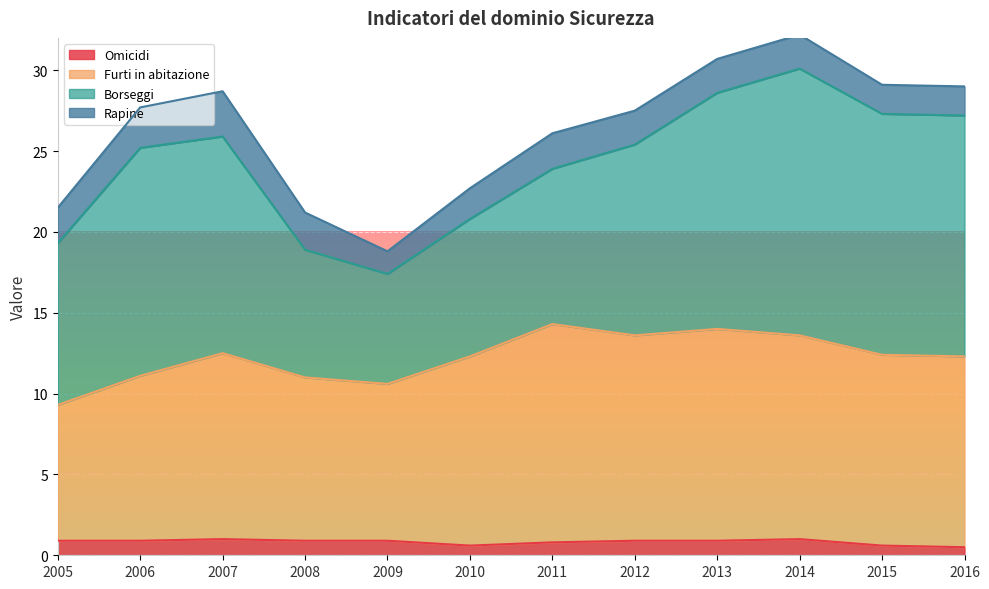

How many lines are shown in the chart?

4